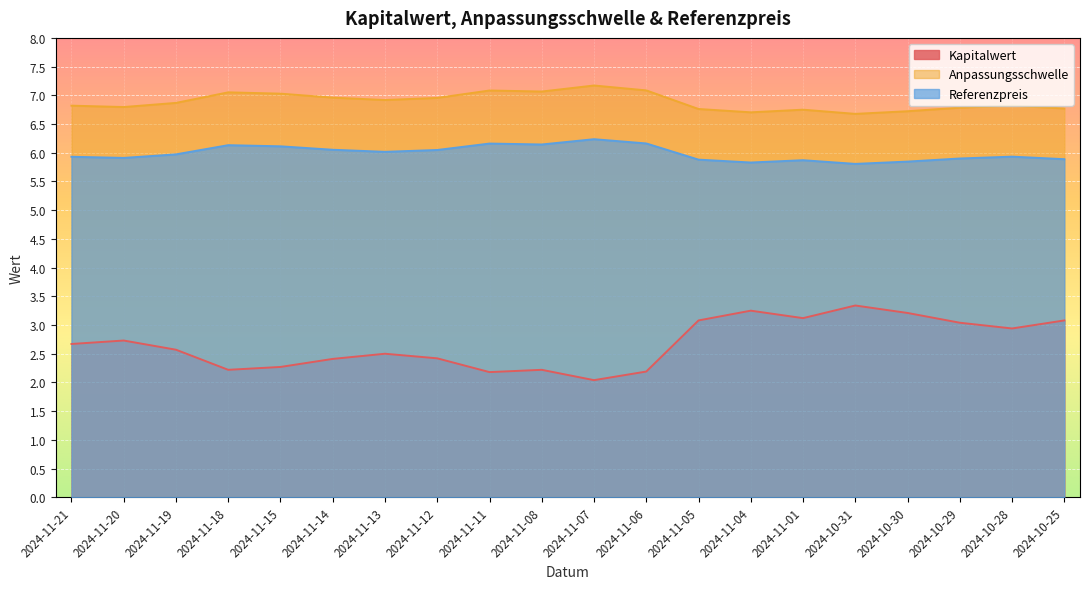

Is the value of Anpassungsschwelle at 2024-11-18 greater than the value of Referenzpreis at 2024-11-08?

Yes